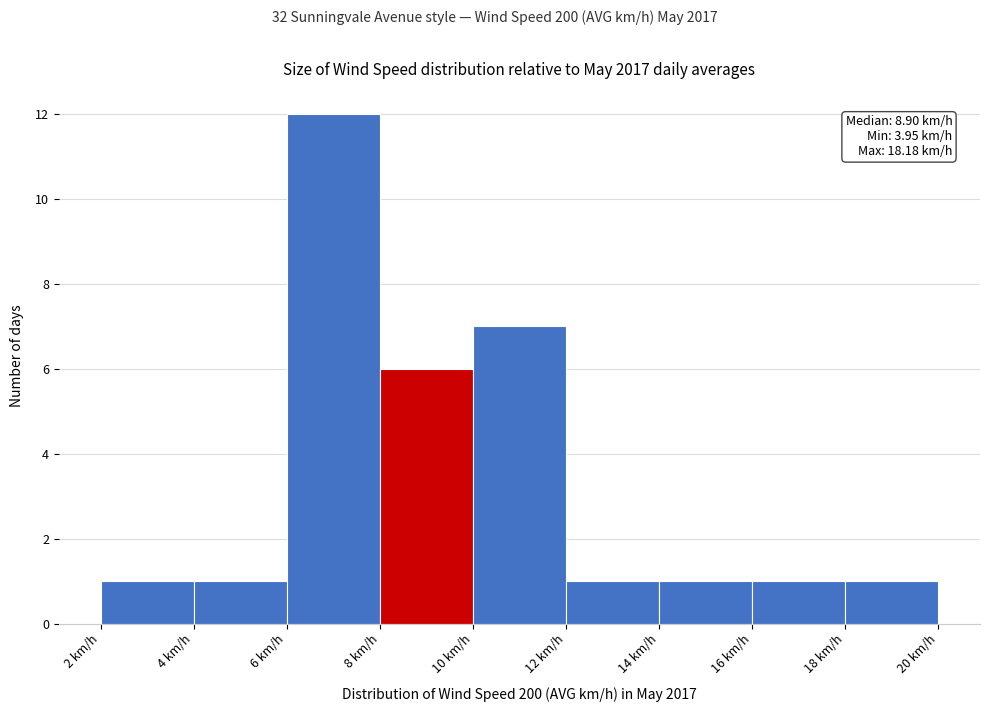

Over which range of the x-axis is the bar tallest?

6 to 8